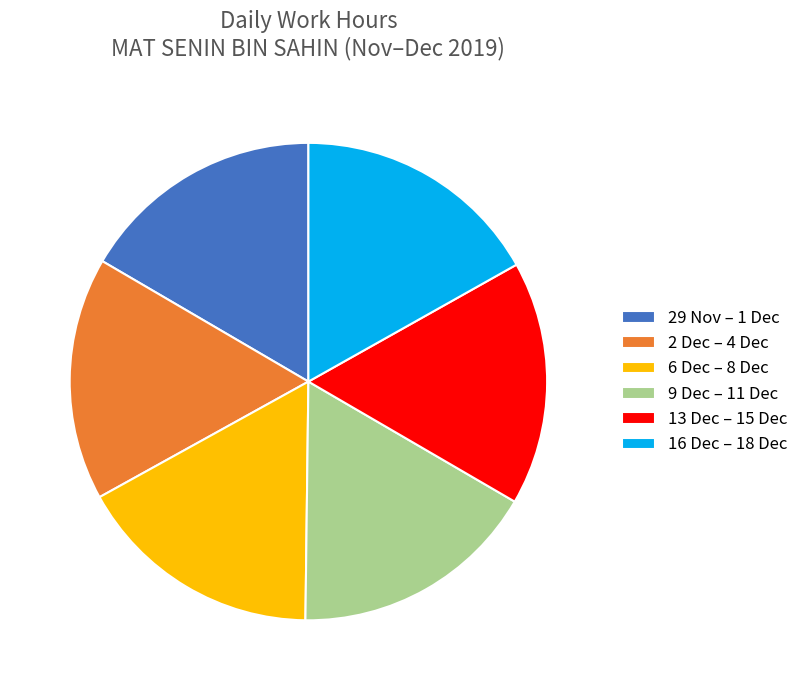

Is the sum of 13 Dec – 15 Dec and 6 Dec – 8 Dec greater than half?

No